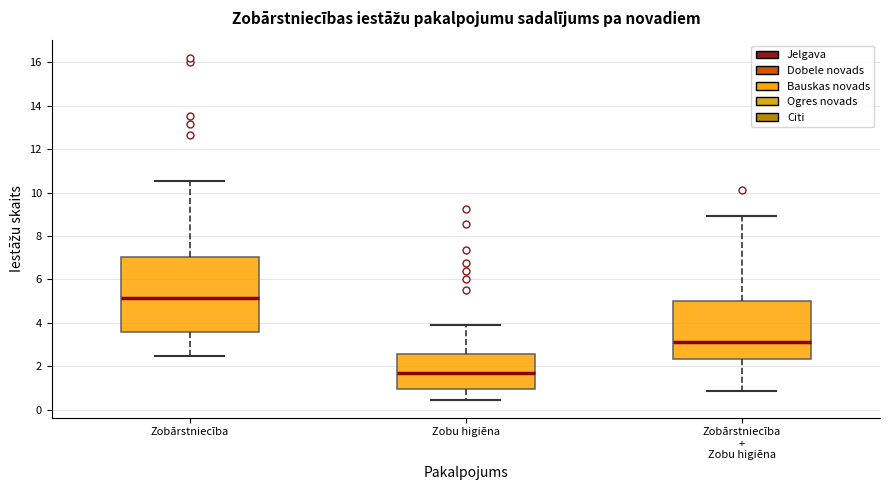

Where does the upper whisker of the box for Zobārstniecība end on the y-axis? The values are not printed on the chart, so give them approximately, as read against the axis.

10.6